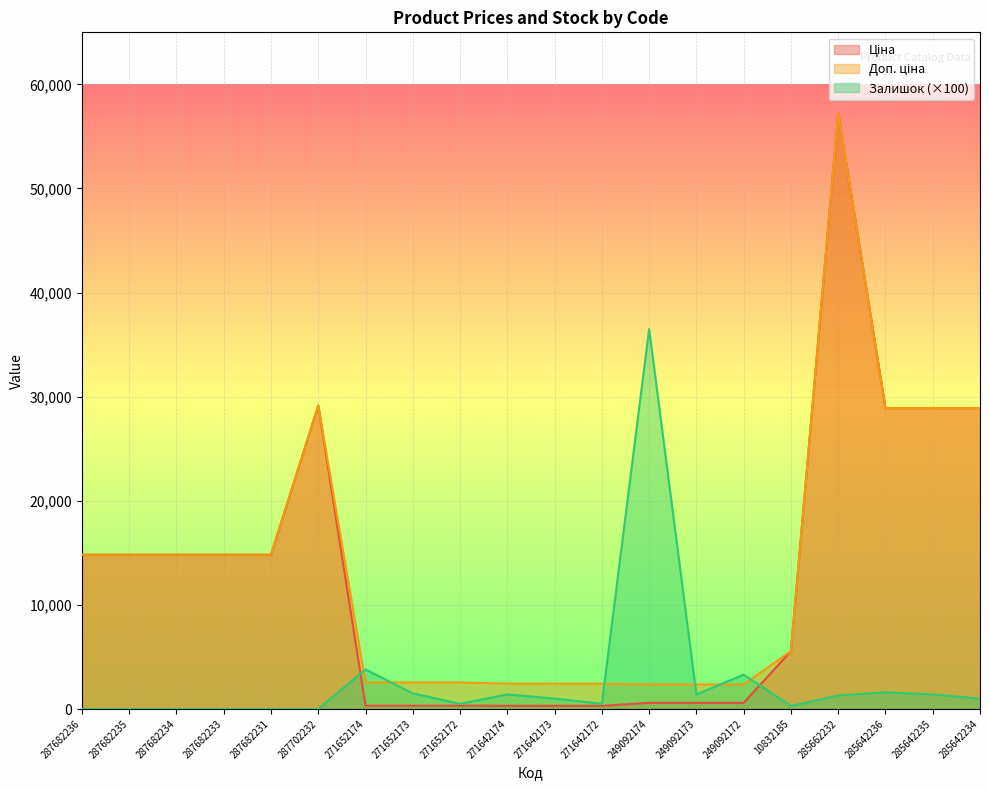

Reading left to right, list all the values displayed in this chart.

Ціна: 14817.6	14817.6	14817.6	14817.6	14817.6	29152.3	318.3	318.3	318.3	304.1	304.1	304.1	591.6	591.6	591.6	5560.3	57258.0	28901.7	28901.7	28901.7
Доп. ціна: 14817.6	14817.6	14817.6	14817.6	14817.6	29152.3	2546.4	2546.4	2546.4	2432.8	2432.8	2432.8	2366.5	2366.5	2366.5	5560.3	57258.0	28901.7	28901.7	28901.7
Залишок: 0.0	0.0	0.0	0.0	0.0	0.0	3800.0	1500.0	500.0	1400.0	1000.0	500.0	36500.0	1400.0	3300.0	300.0	1300.0	1600.0	1400.0	1000.0